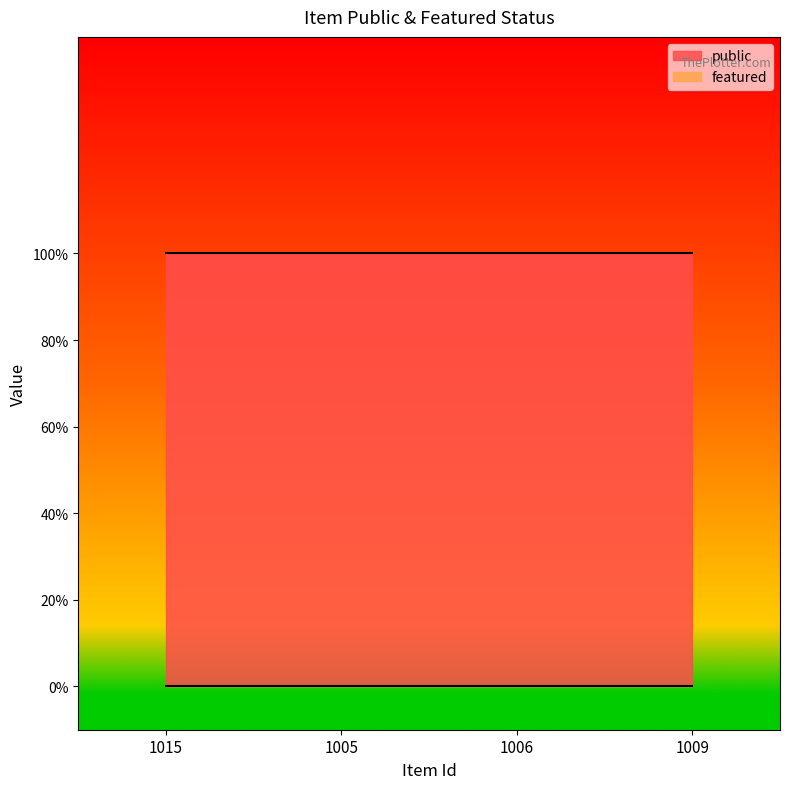

True or false: public and featured intersect in this chart.

False